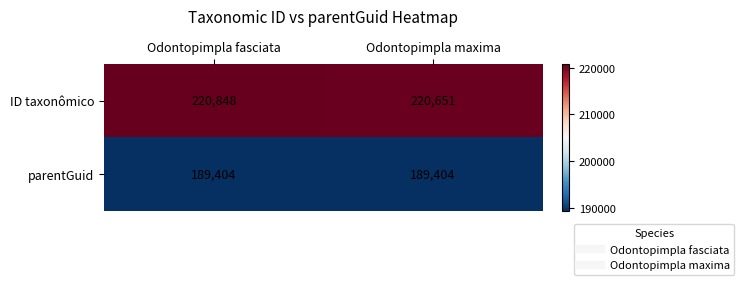

Which category has the highest value in the ID taxonômico series?

Odontopimpla fasciata